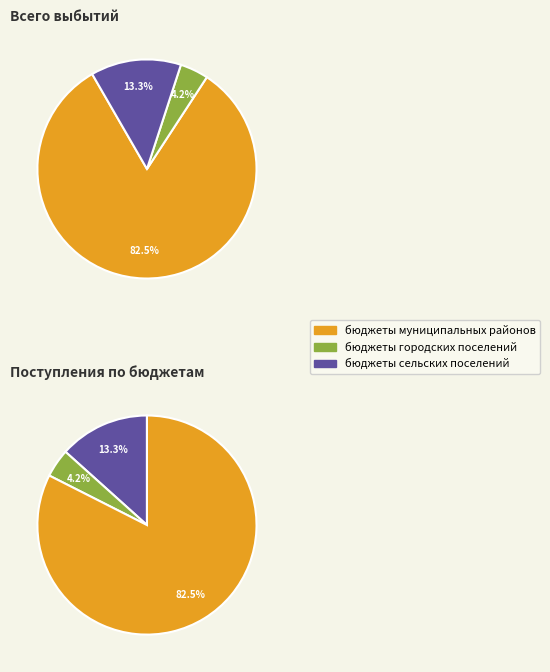

What is the ratio of the value at бюджеты сельских поселений to the value at бюджеты муниципальных районов?

0.2